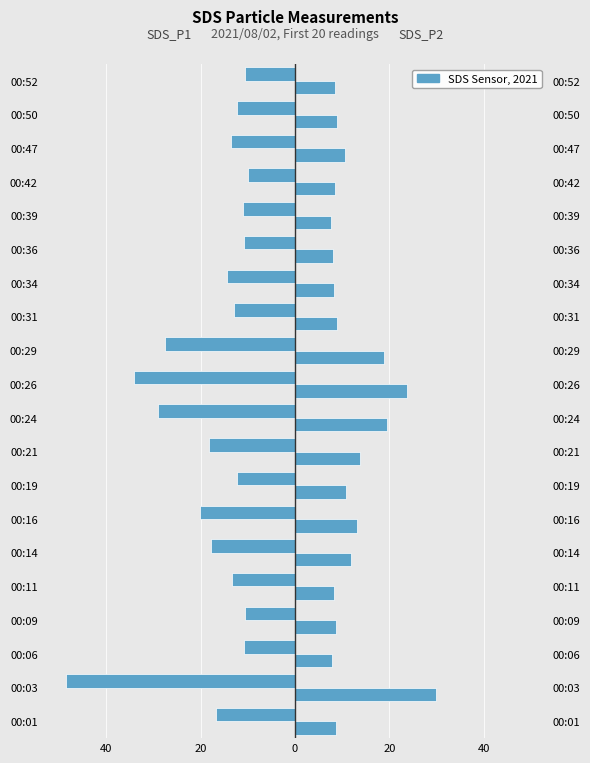

Between 00:14 and 00:29, which is larger?

00:14